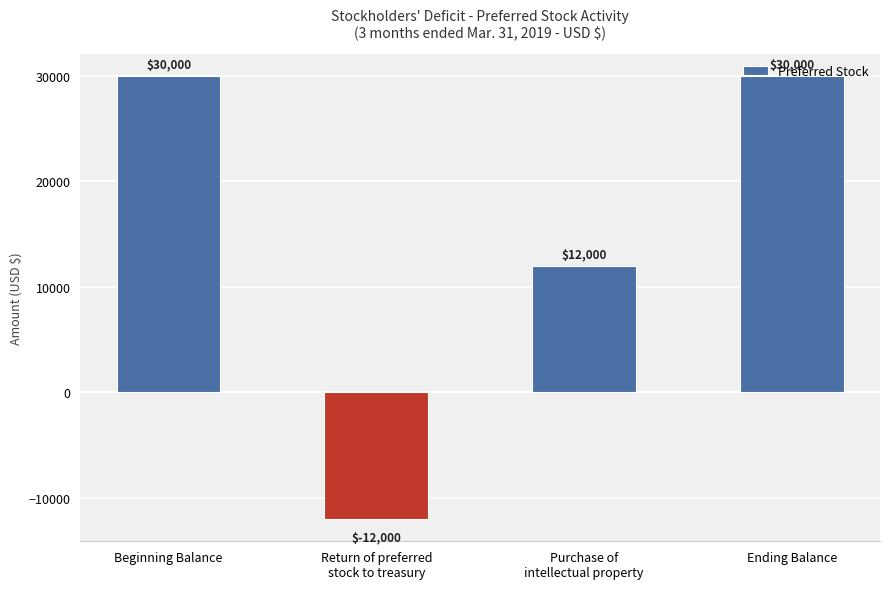

The value at Ending Balance is 30000. True or false?

True